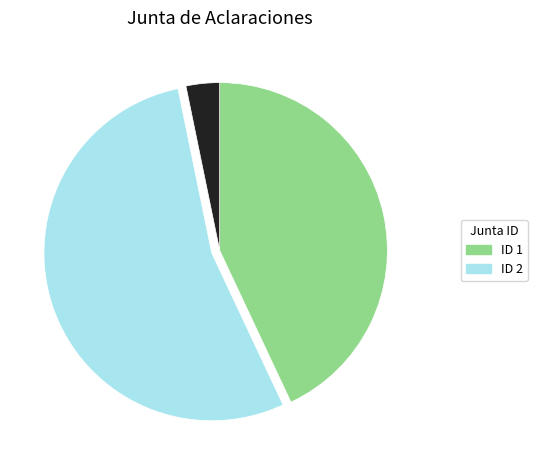

Does any single category account for the majority?

Yes